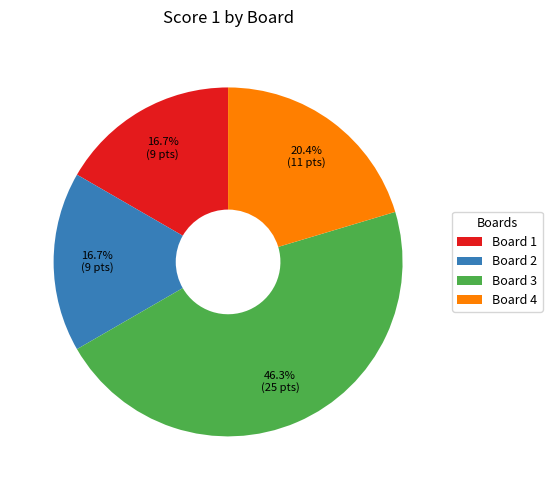

Approximately how many times larger is the value at Board 4 compared to Board 3?

0.4